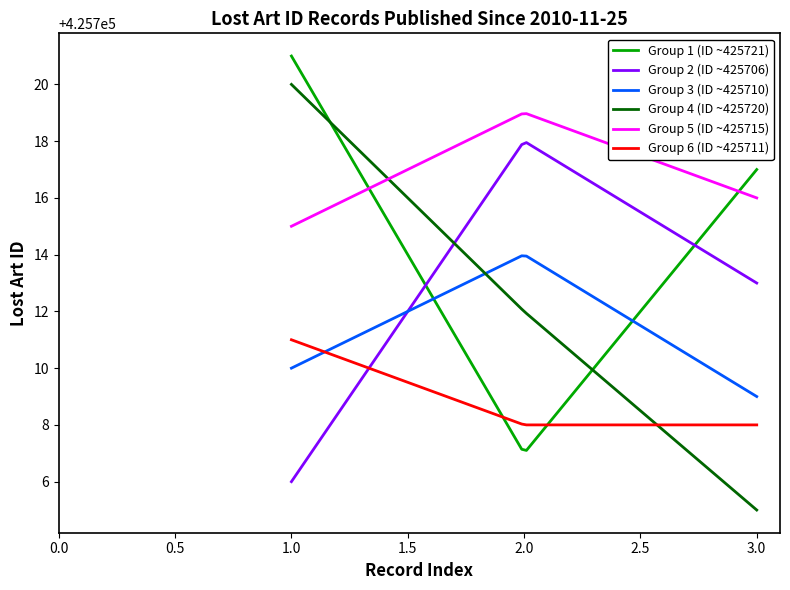

List the series in order of their peak value, lowest first.

Group 6 (ID ~425711), Group 3 (ID ~425710), Group 2 (ID ~425706), Group 5 (ID ~425715), Group 4 (ID ~425720), Group 1 (ID ~425721)